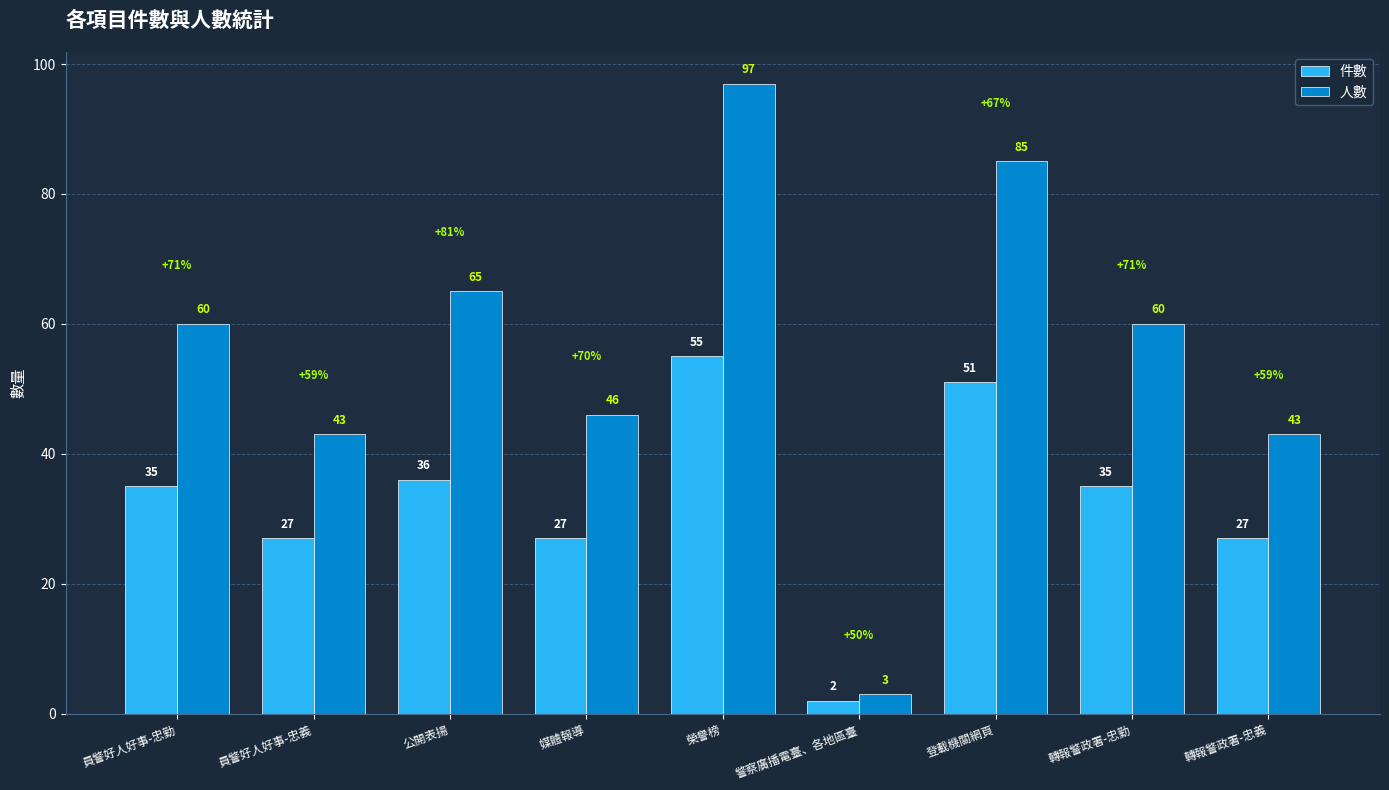

Where is 人數 nearest to the value 50?

媒體報導